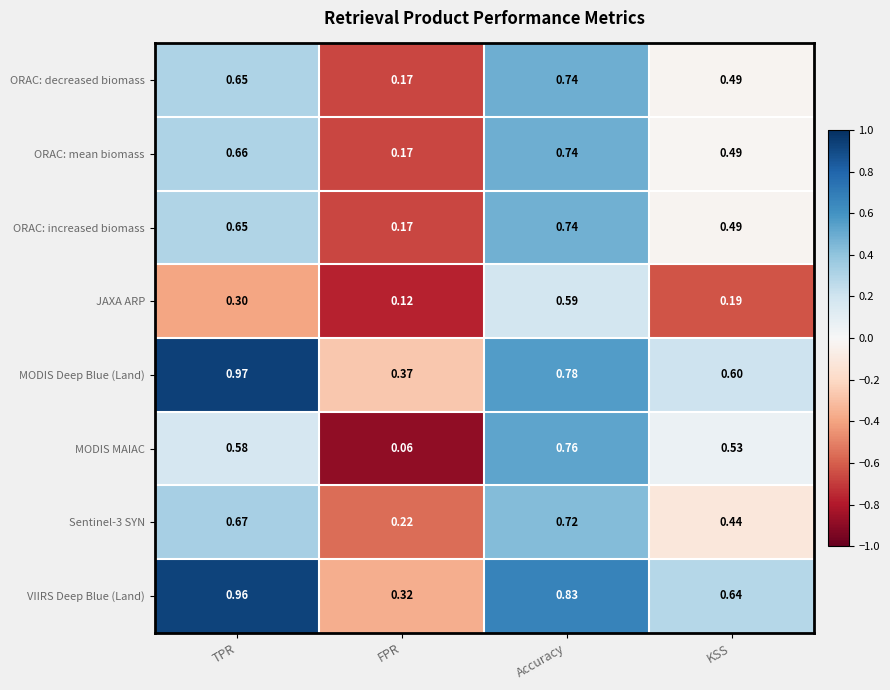

How many categories are shown in the chart?

4